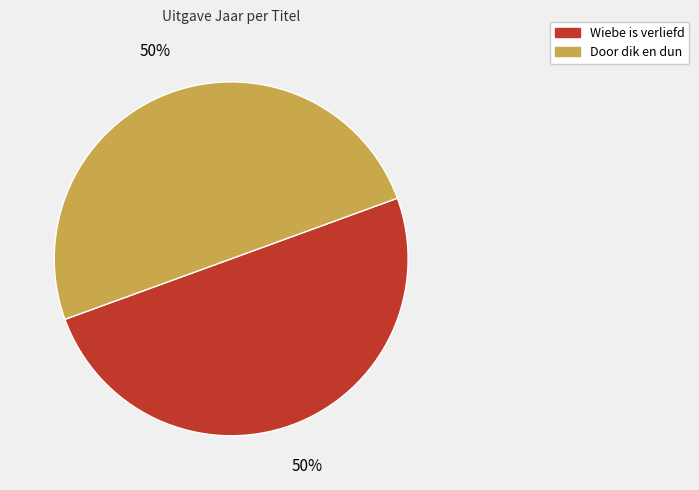

What percentage is the Door dik en dun slice, to the nearest percent?

50%